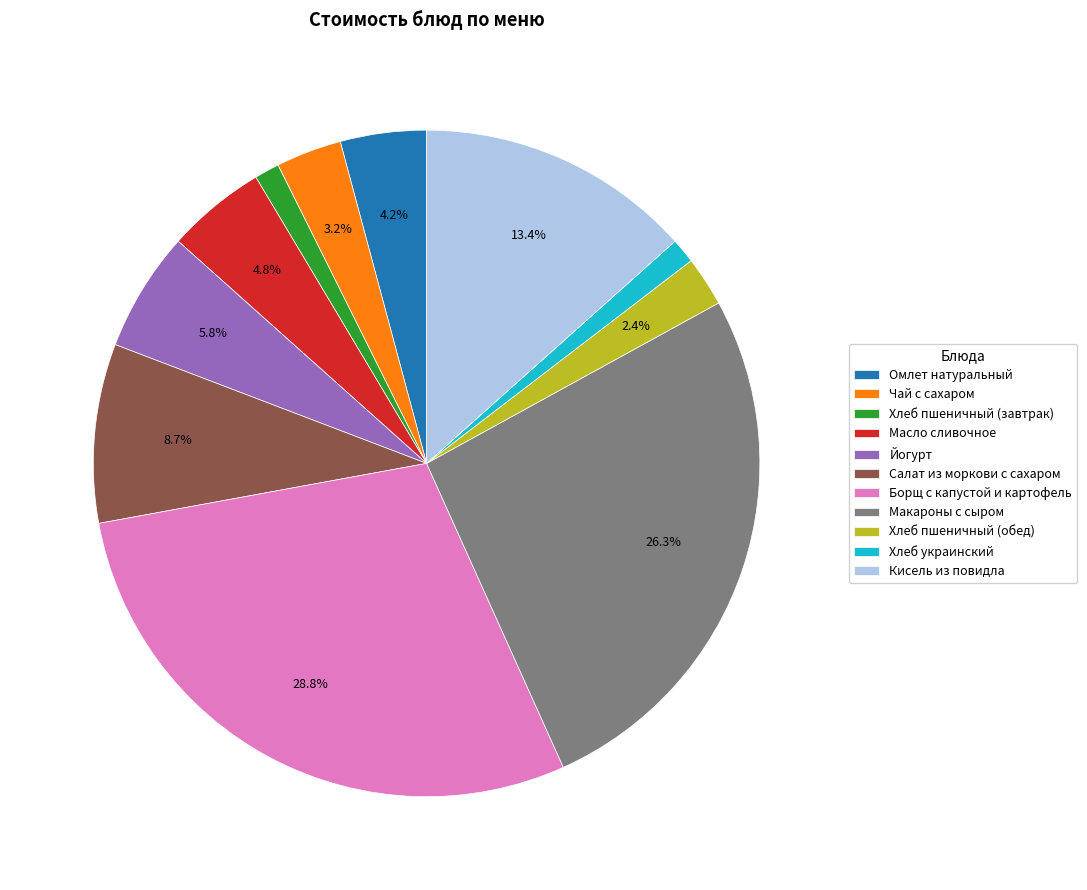

Which category has the biggest portion of the pie?

Борщ с капустой и картофель